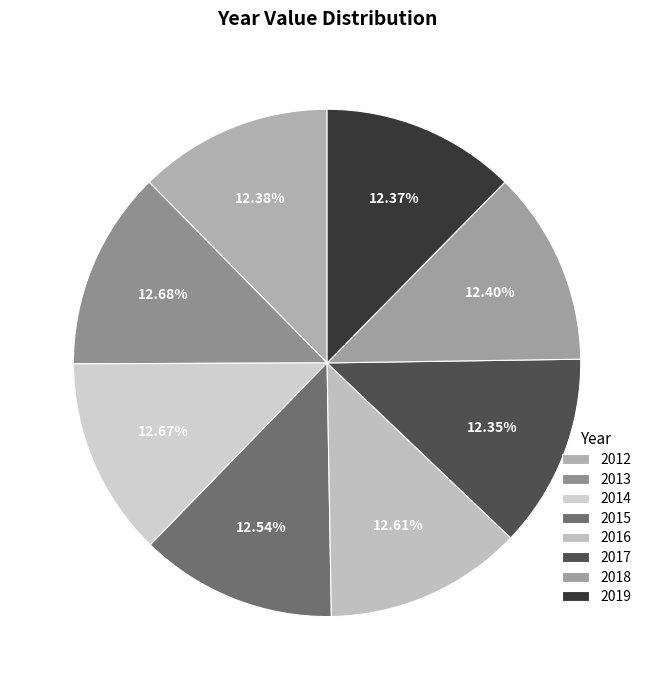

Count the number of slices in the pie.

8